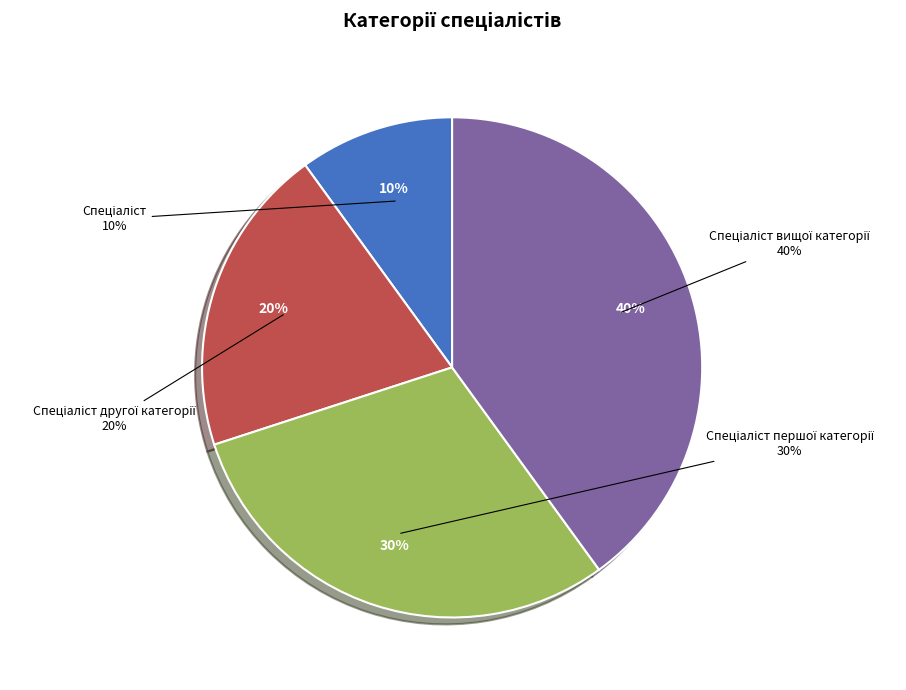

To the nearest percent, what portion does Спеціаліст другої категорії represent?

20%